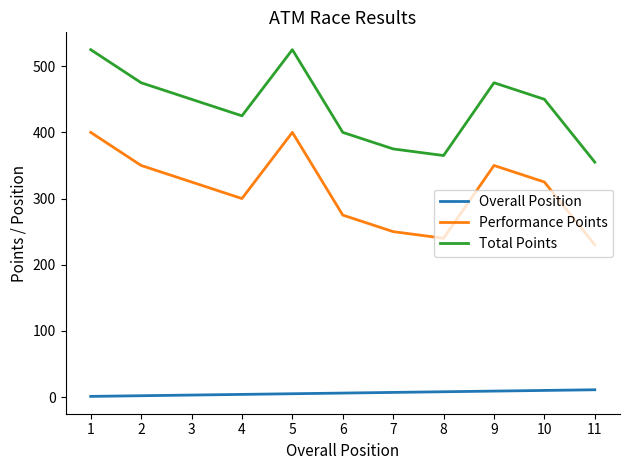

At how many categories does at least one series exceed 214?

11